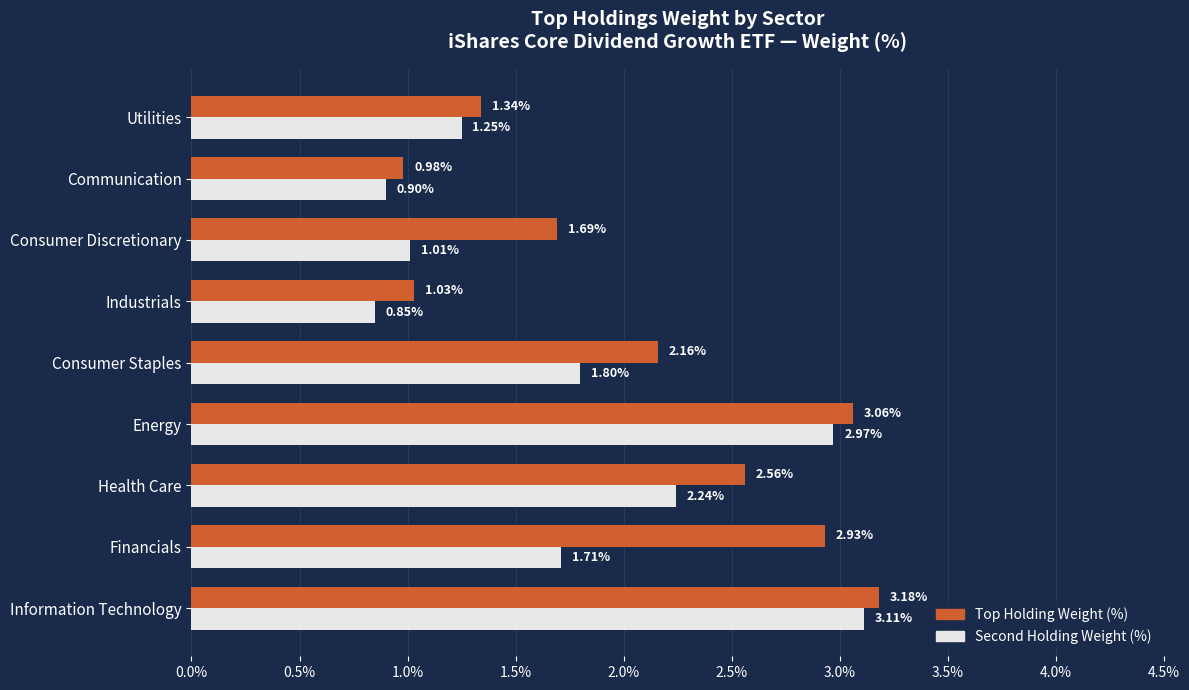

Which series has the widest spread of values?

Second Holding Weight (%)